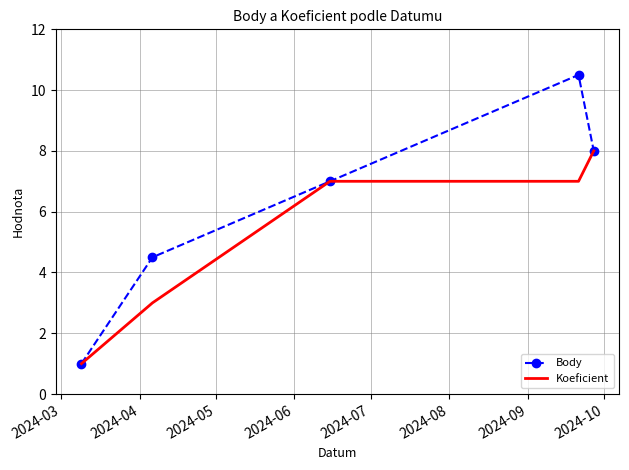

List the series in order of their peak value, lowest first.

Koeficient, Body